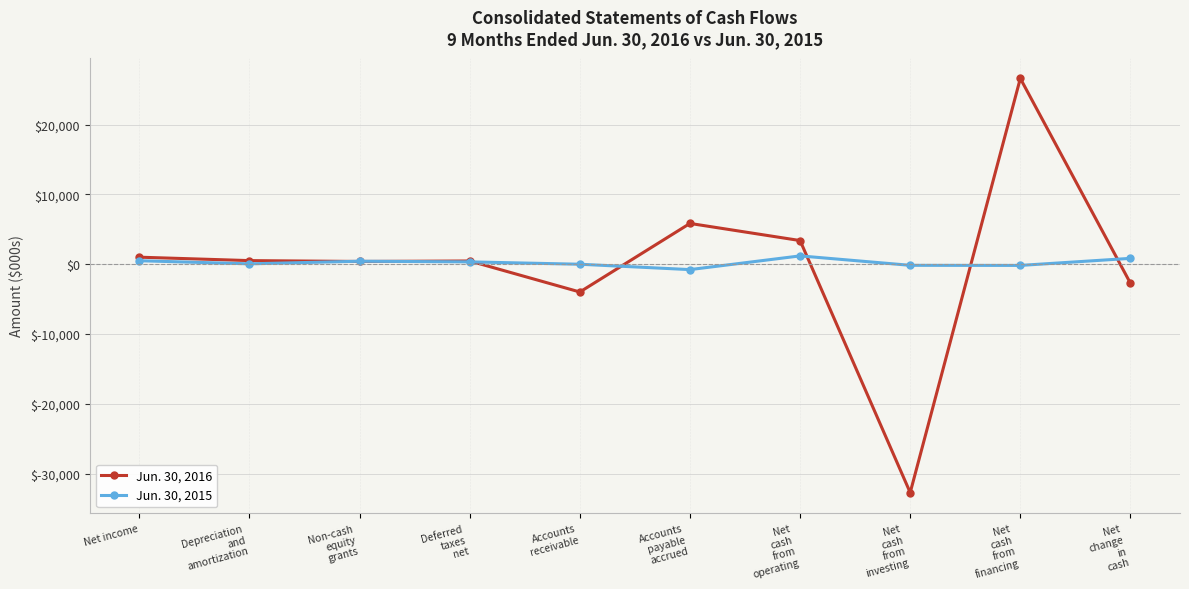

What is the sum of the Jun. 30, 2016 values at Net
cash
from
financing and Net income?

27607